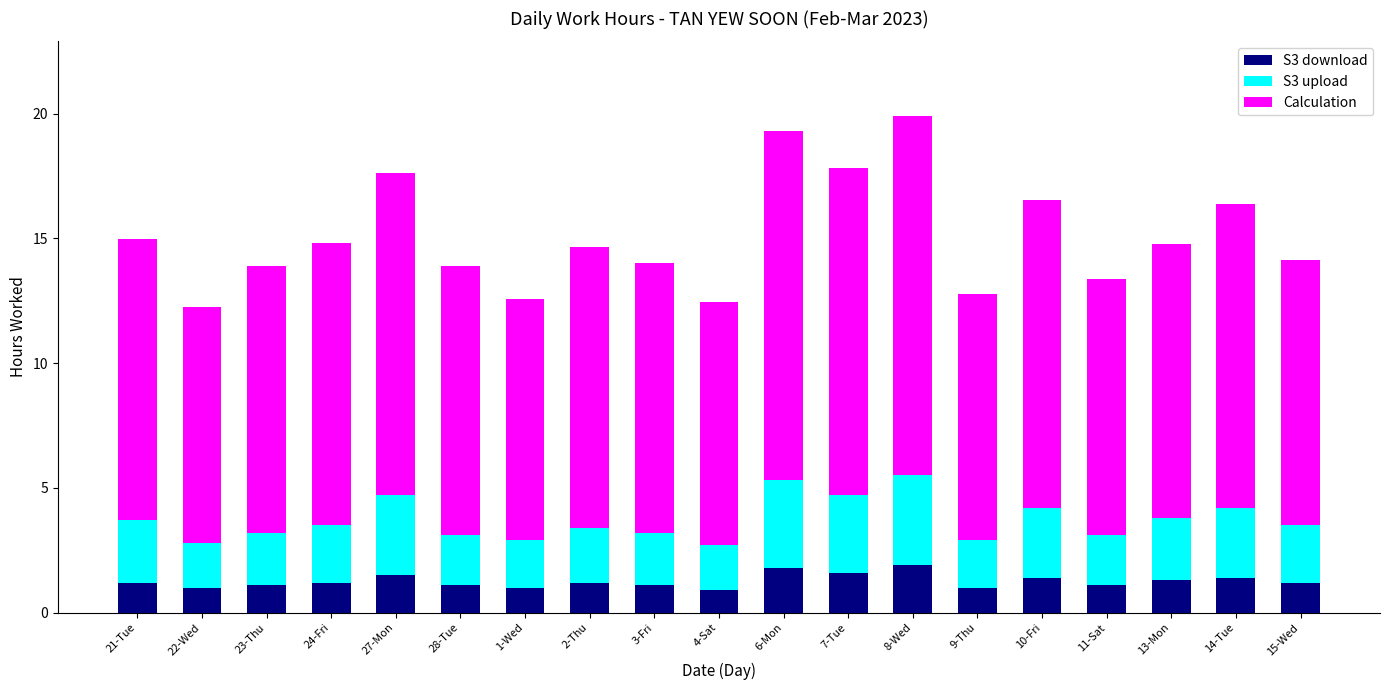

Where does the S3 download series first go above 1?

21-Tue